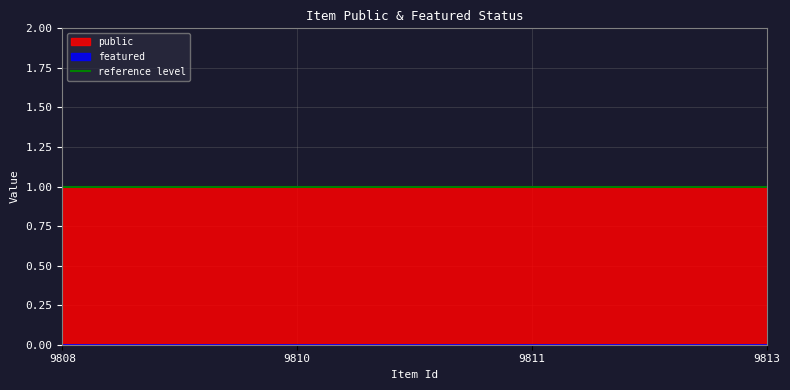

True or false: featured has more than 1 interior local peaks.

False